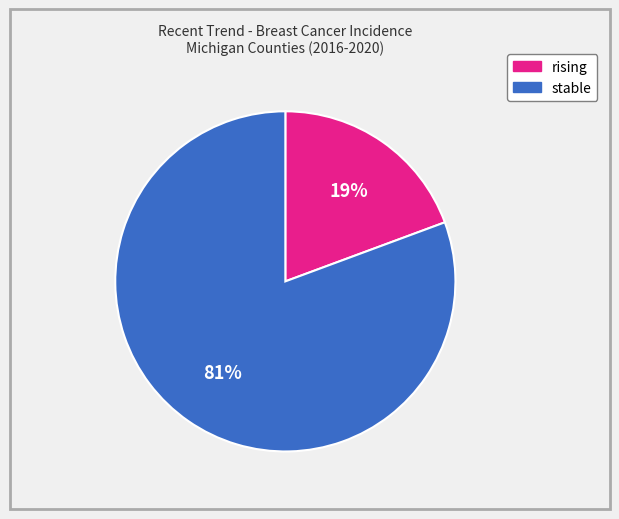

How many slices are in this pie chart?

2